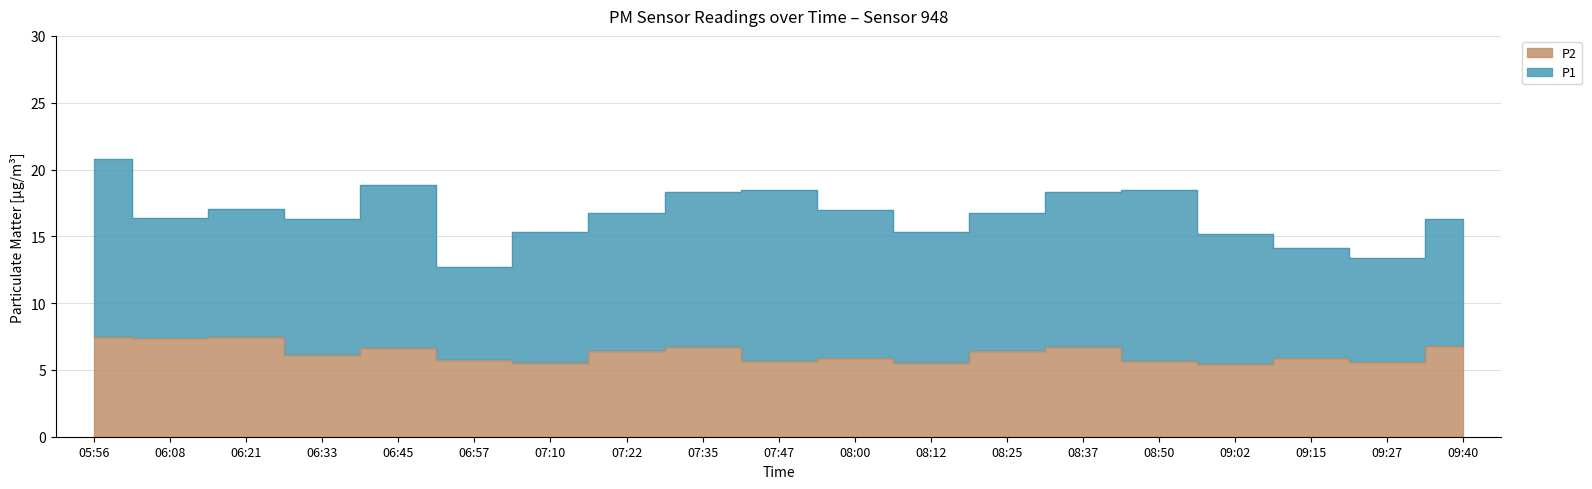

Reading right to left, extract all data points from this chart.

6.8	5.6	5.9	5.4	5.7	6.7	6.4	5.5	5.9	5.7	6.7	6.4	5.5	5.8	6.6	6.1	7.5	7.4	7.5